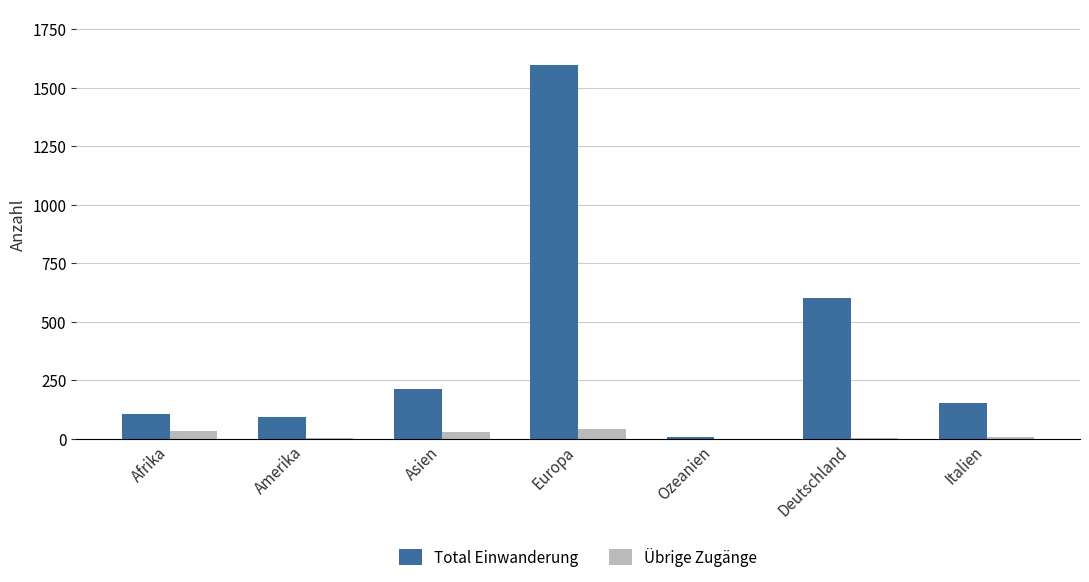

At which category is the sum across all series the highest?

Europa